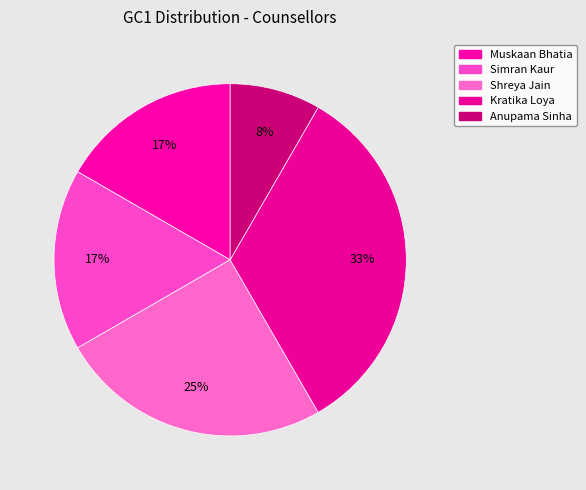

Which category has the biggest portion of the pie?

Kratika Loya